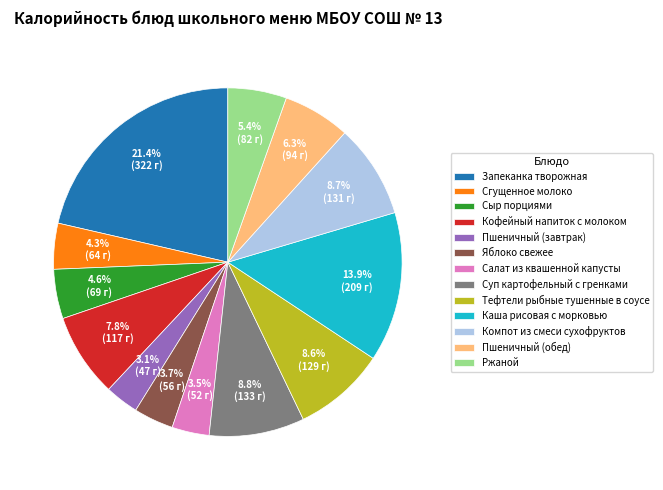

Which has a higher value, Салат из квашенной капусты or Тефтели рыбные тушенные в соусе?

Тефтели рыбные тушенные в соусе